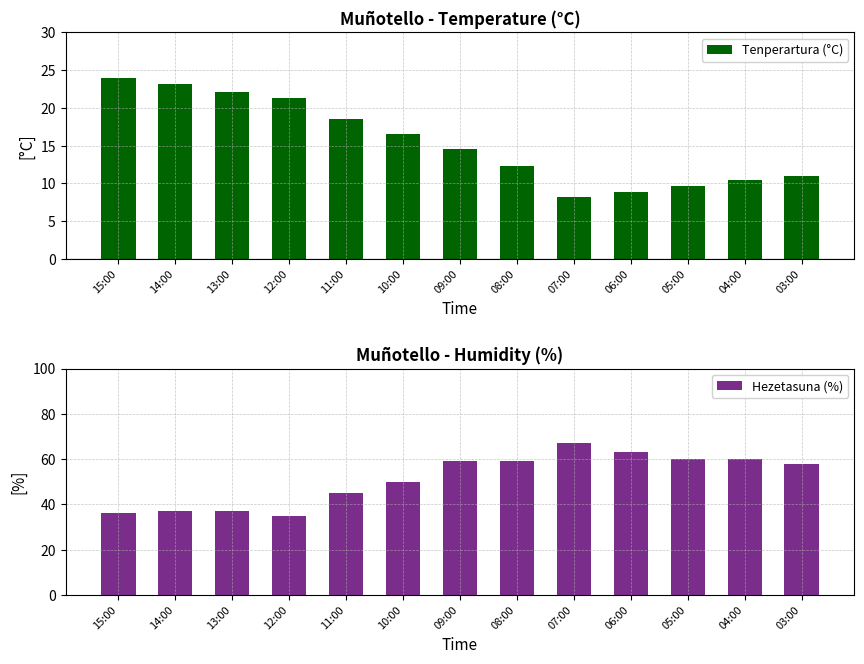

At which label does Tenperartura (°C) reach its minimum?

07:00